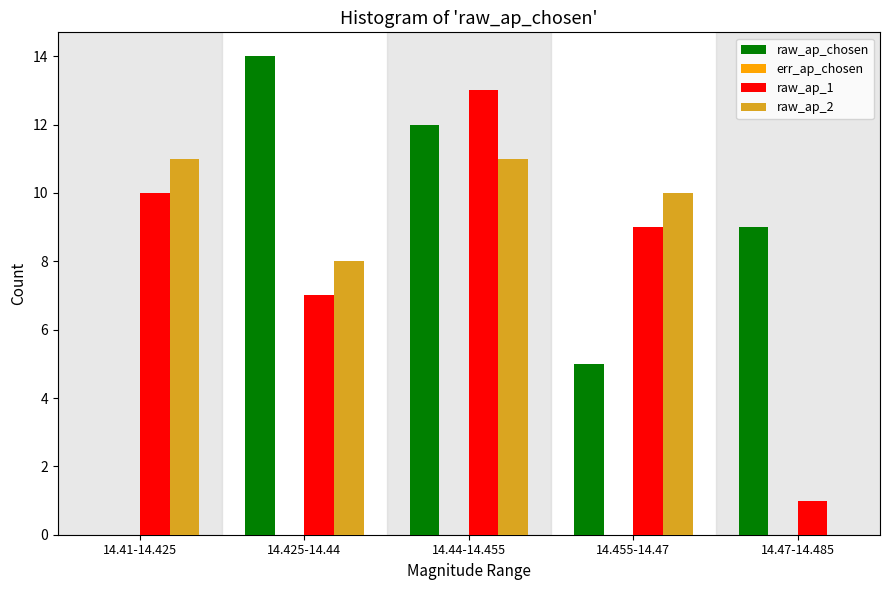

Reading left to right, transcribe all the data shown in this chart.

raw_ap_chosen: 14.41-14.425=0	14.425-14.44=14	14.44-14.455=12	14.455-14.47=5	14.47-14.485=9
raw_ap_1: 14.41-14.425=10	14.425-14.44=7	14.44-14.455=13	14.455-14.47=9	14.47-14.485=1
raw_ap_2: 14.41-14.425=11	14.425-14.44=8	14.44-14.455=11	14.455-14.47=10	14.47-14.485=0